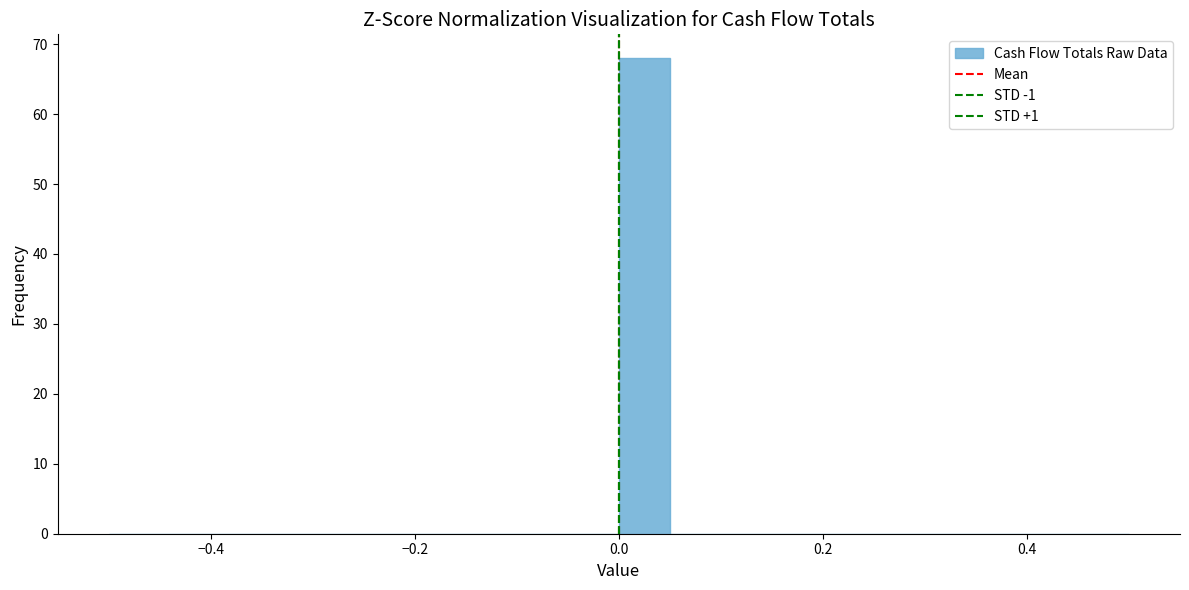

Read against the x-axis, roughly where is the centre of the tallest bar?

0.02